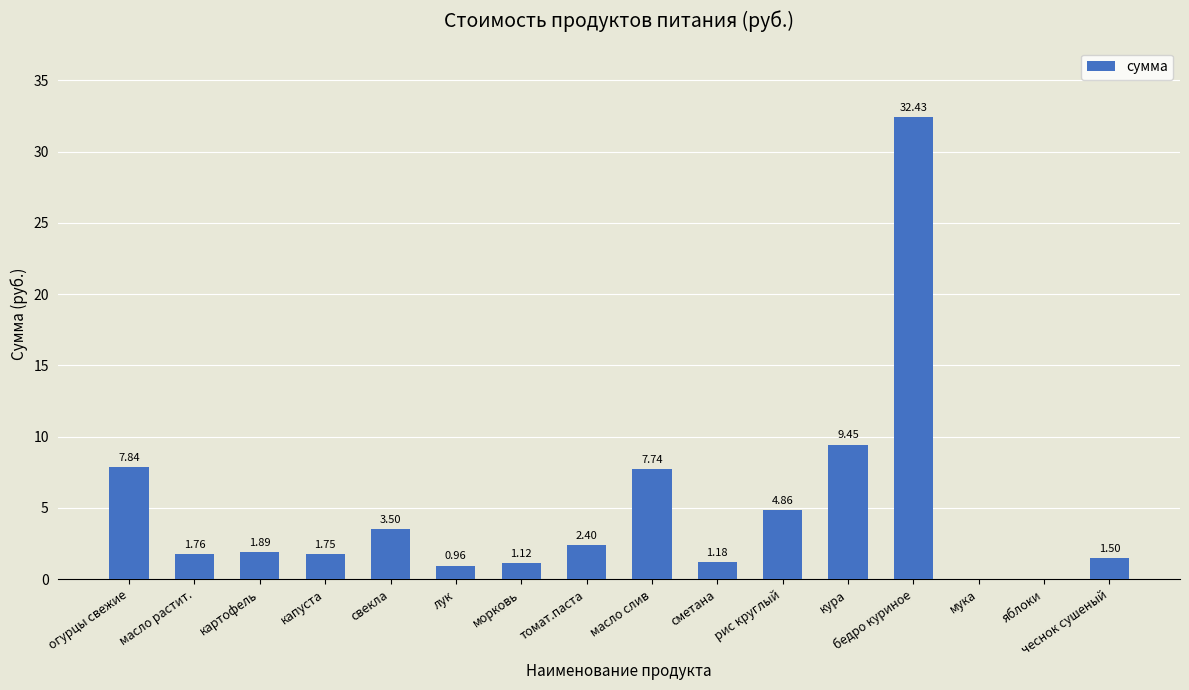

What is the ratio of the value at свекла to the value at бедро куриное?

0.1